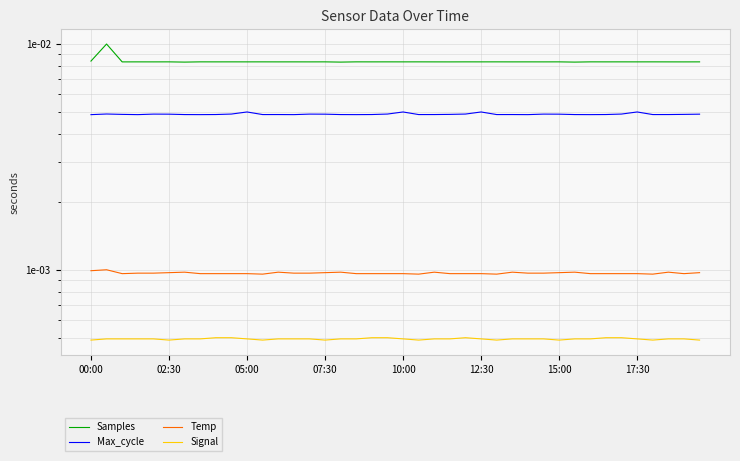

Which category has the lowest value in the Temp series?

11